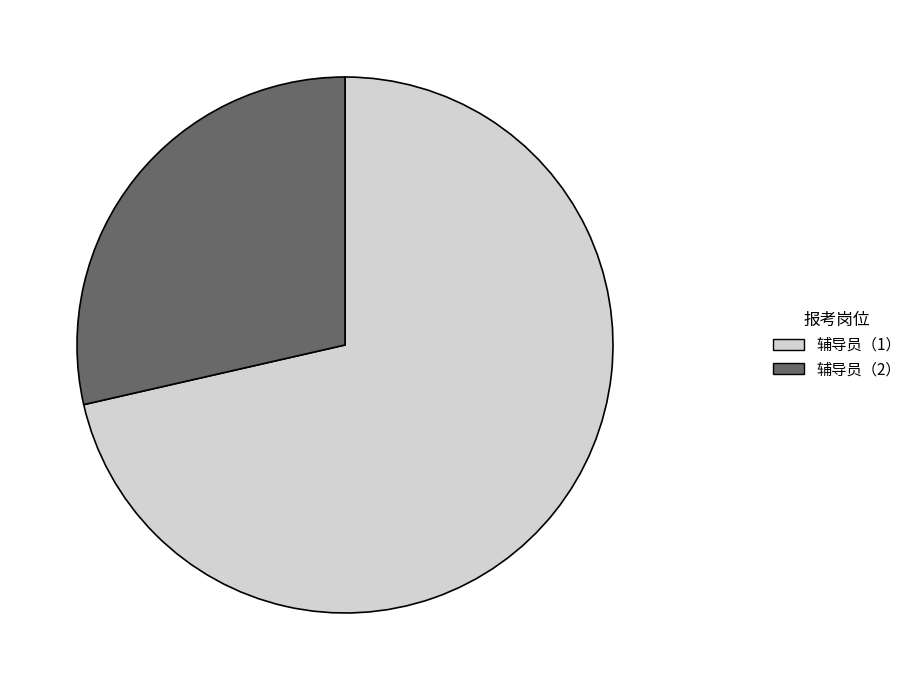

Is the sum of 辅导员（1） and 辅导员（2） greater than half?

Yes